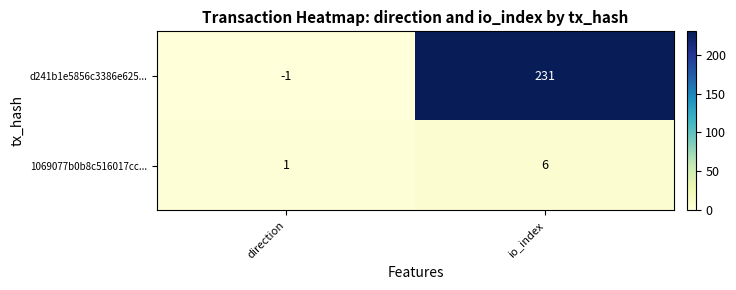

What is the difference between the d241b1e5856c3386e625... values at io_index and direction?

232